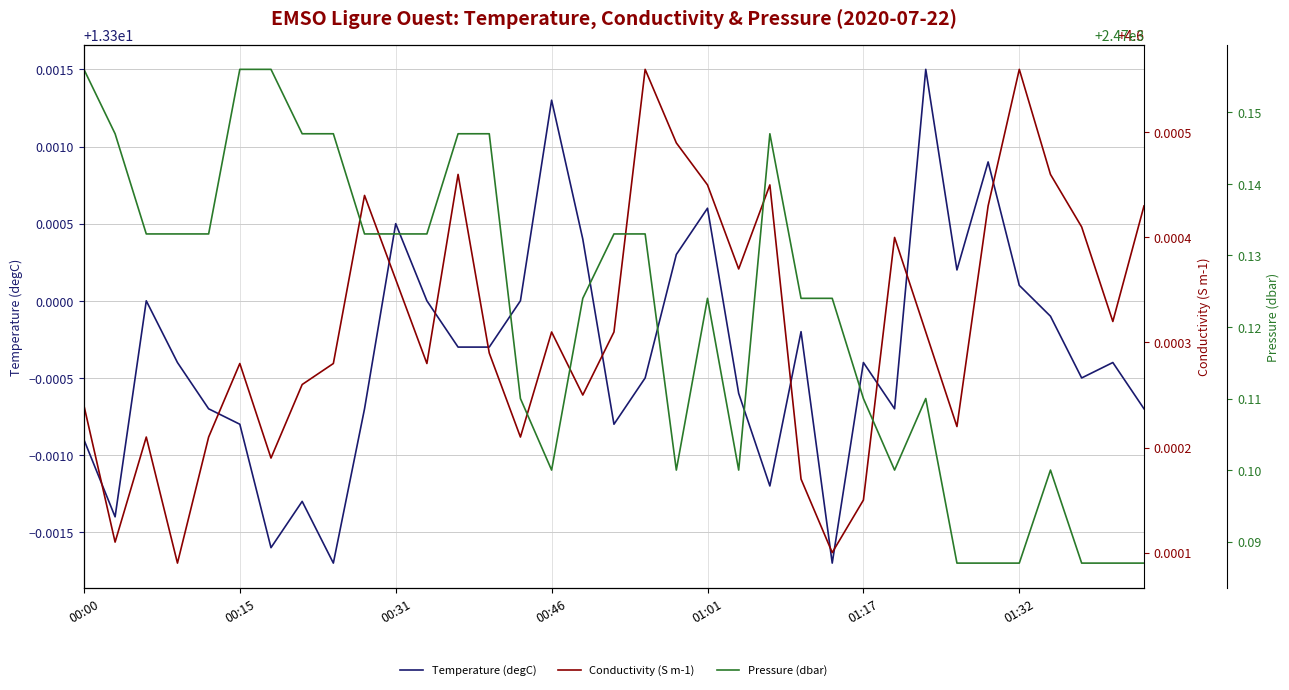

What is the average value of the Pressure (dbar) series?

2470.1